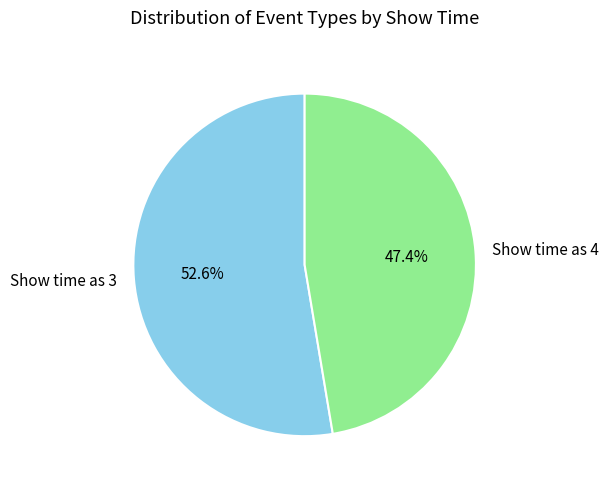

Do Show time as 4 and Show time as 3 together represent more than half of the pie?

Yes